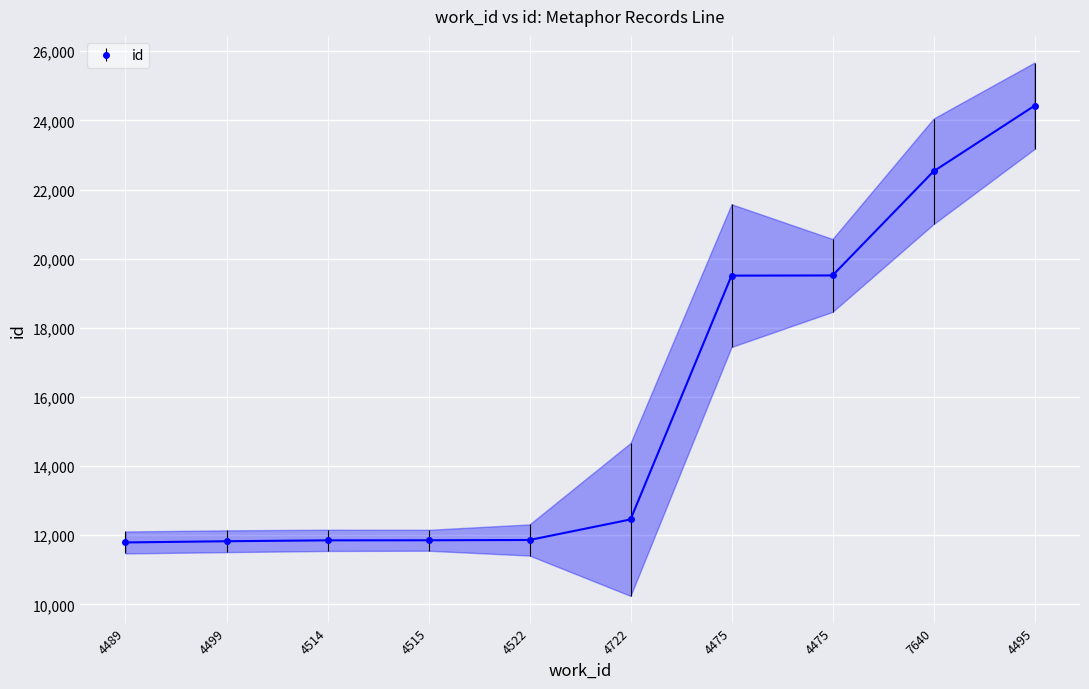

How many distinct data groups are displayed?

1